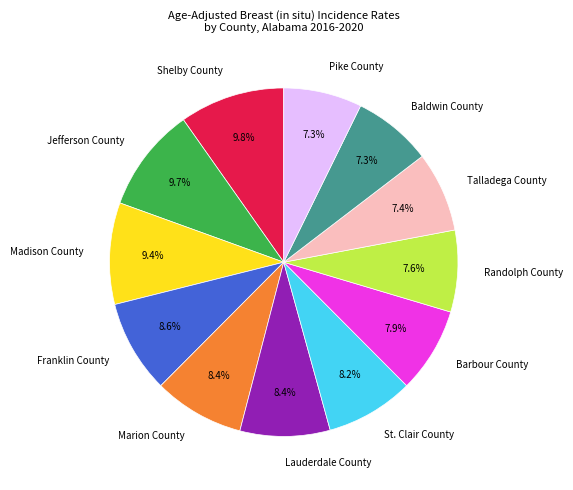

What percentage is NOT represented by Shelby County?

90.2%